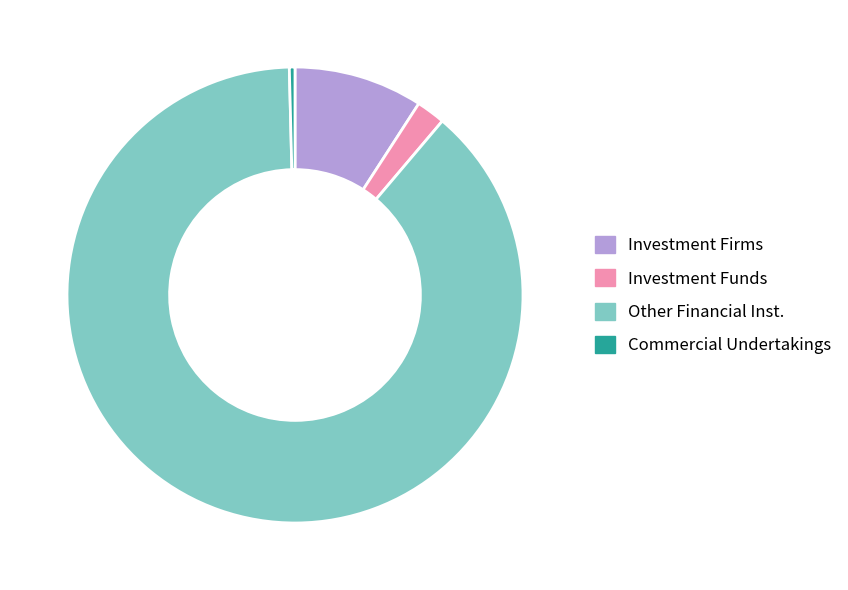

How many segments does this pie chart have?

4